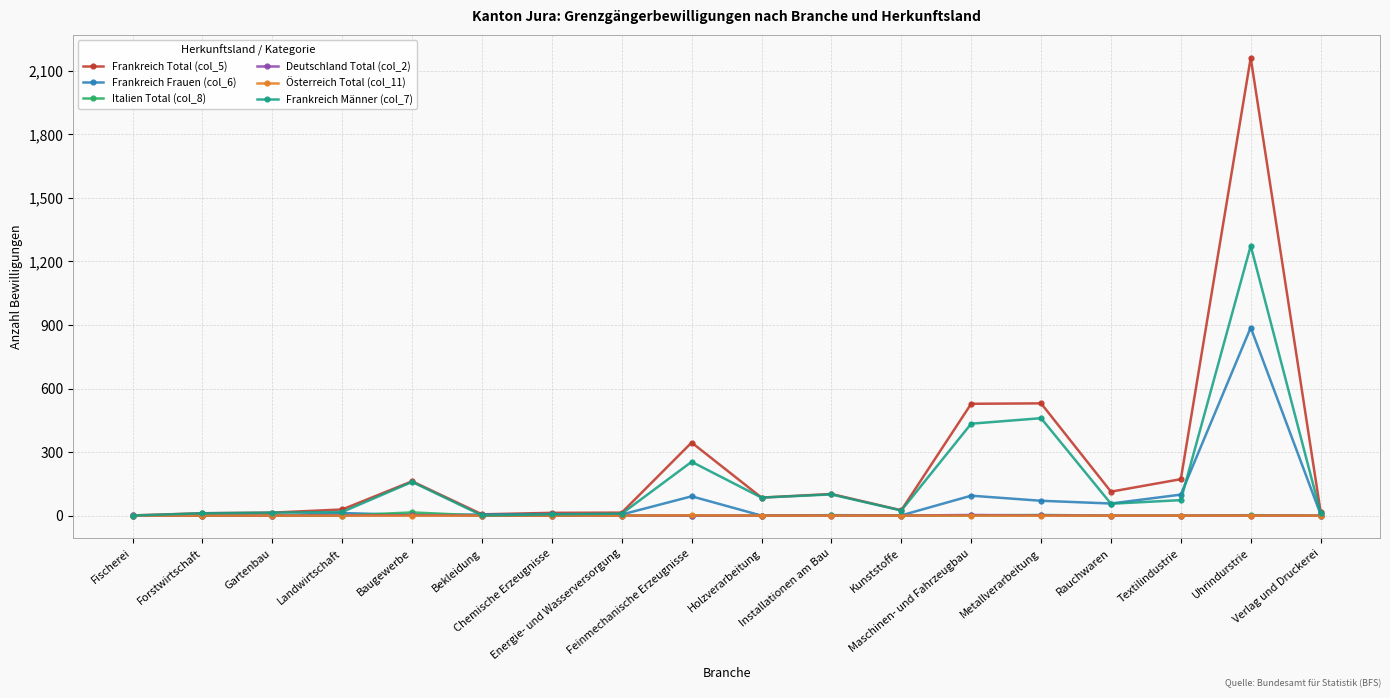

What is the sum of the Frankreich Total (col_5) values at Uhrindurstrie and Forstwirtschaft?

2173